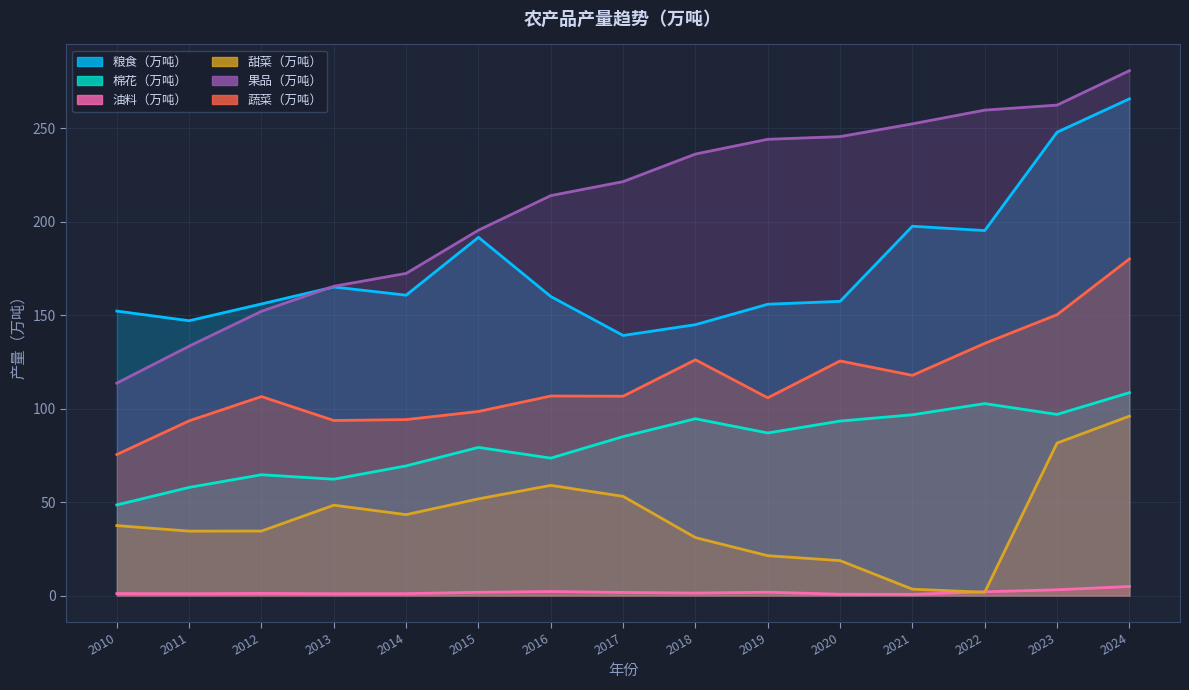

What is the average value of the 甜菜（万吨） series?

41.0